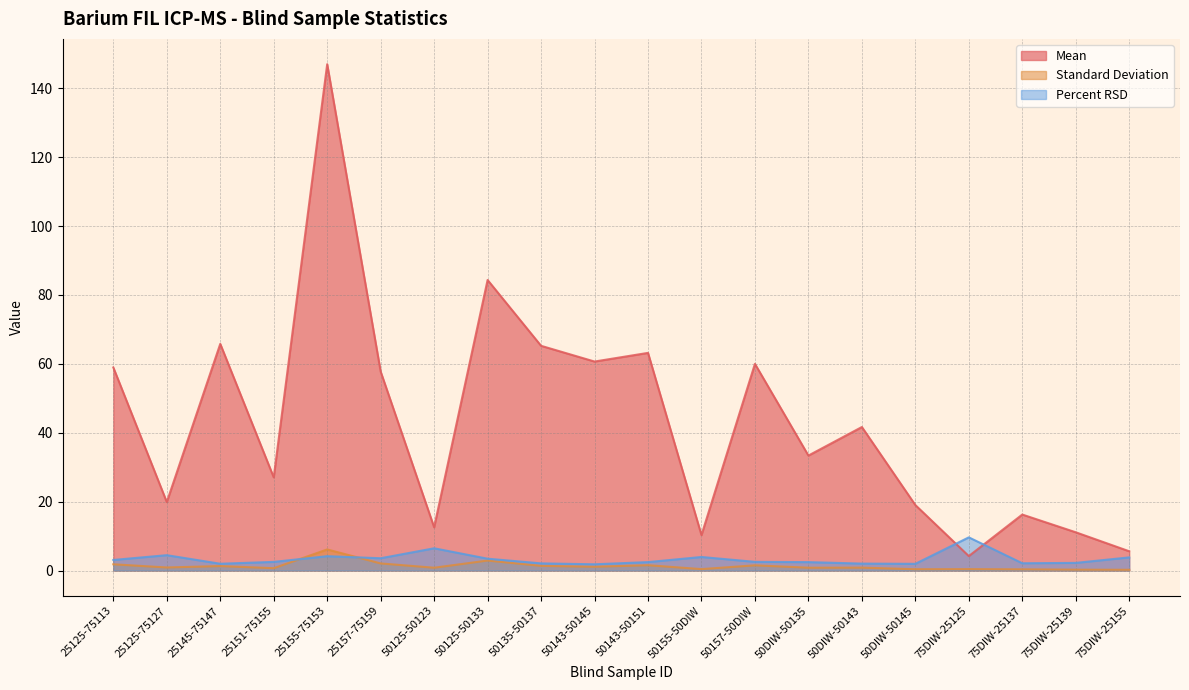

At which label does Percent RSD first exceed 2?

25125-75113